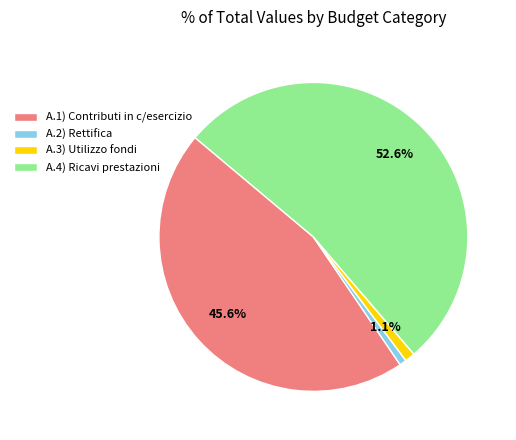

What portion of the pie excludes A.4) Ricavi prestazioni?

47.4%